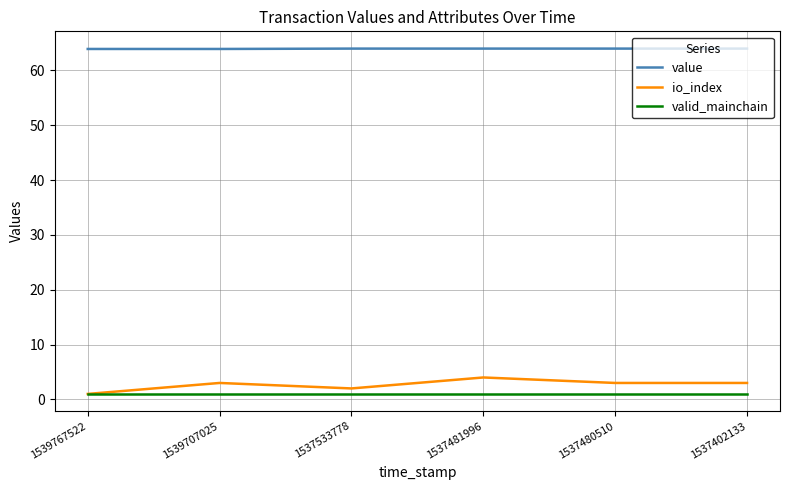

Which series has the largest total across all categories?

value